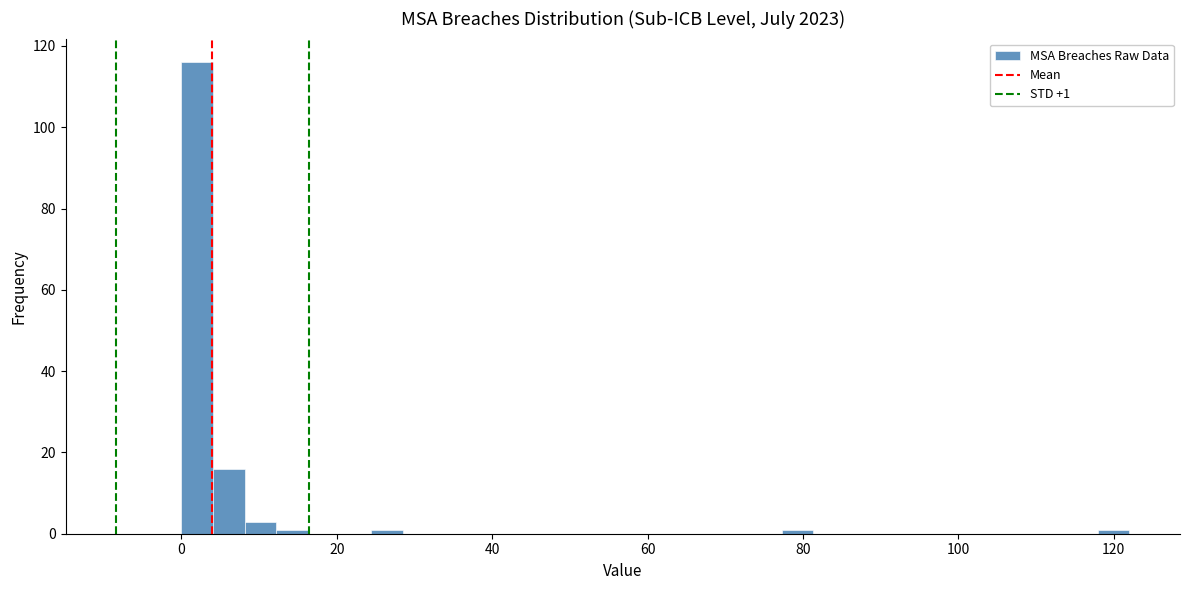

Read against the x-axis, roughly where is the centre of the tallest bar?

2